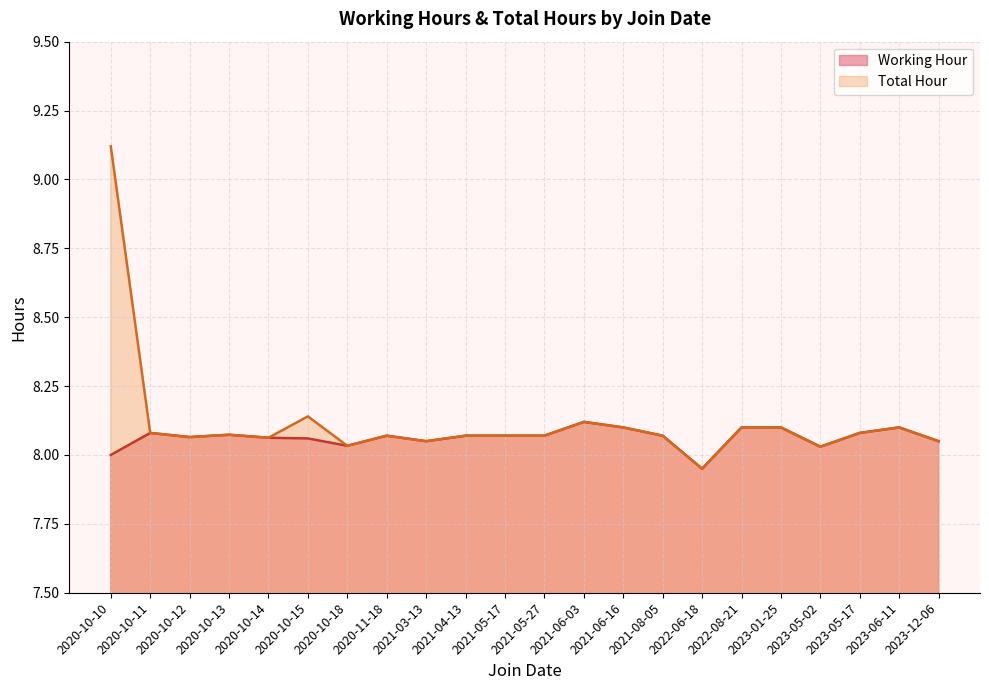

At how many categories does at least one series exceed 9?

1